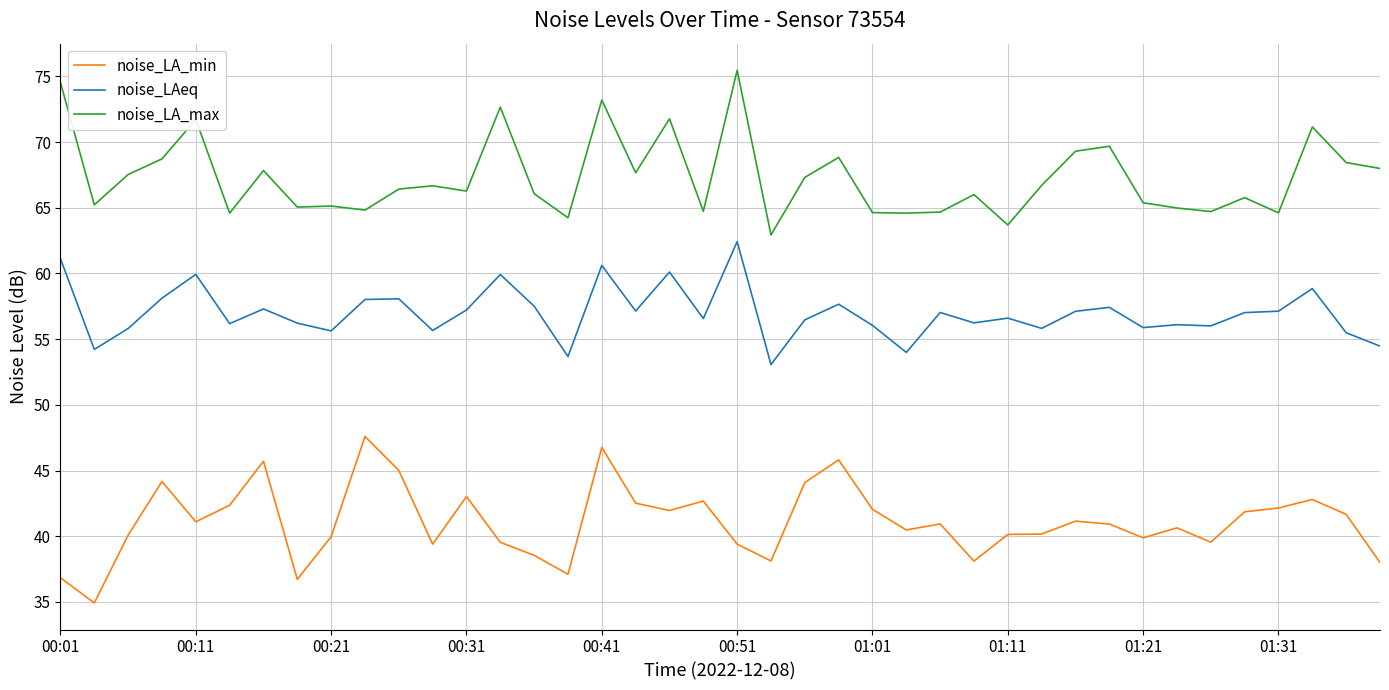

True or false: noise_LA_min and noise_LA_max intersect in this chart.

False